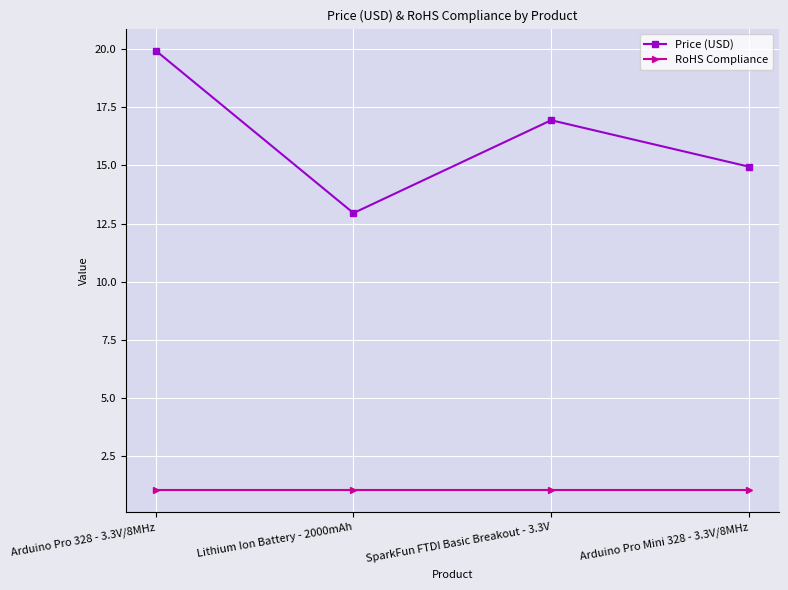

List the labels in order of Price (USD) value, largest first.

Arduino Pro 328 - 3.3V/8MHz, SparkFun FTDI Basic Breakout - 3.3V, Arduino Pro Mini 328 - 3.3V/8MHz, Lithium Ion Battery - 2000mAh